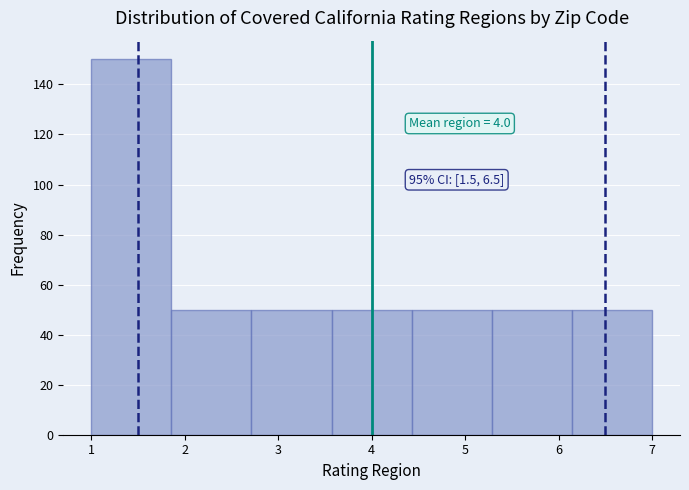

Which range on the x-axis has the tallest bar?

1.0 to 1.9